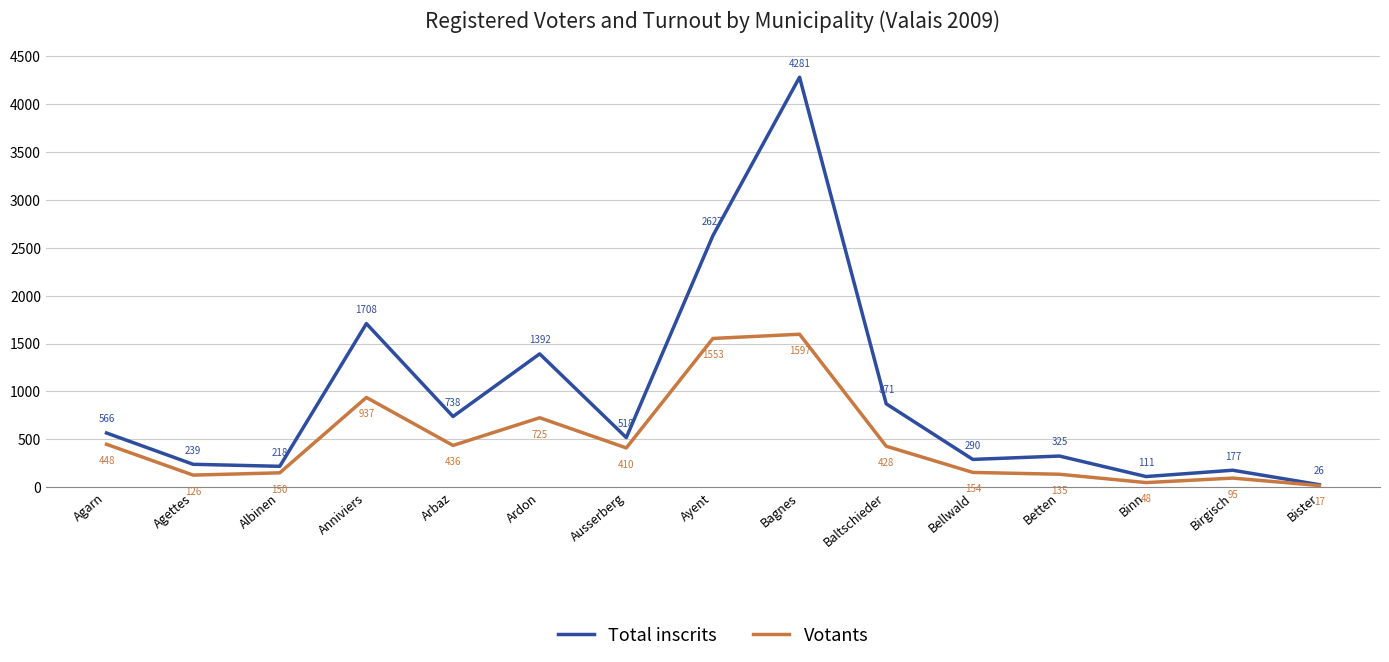

Which series has the widest spread of values?

Total inscrits